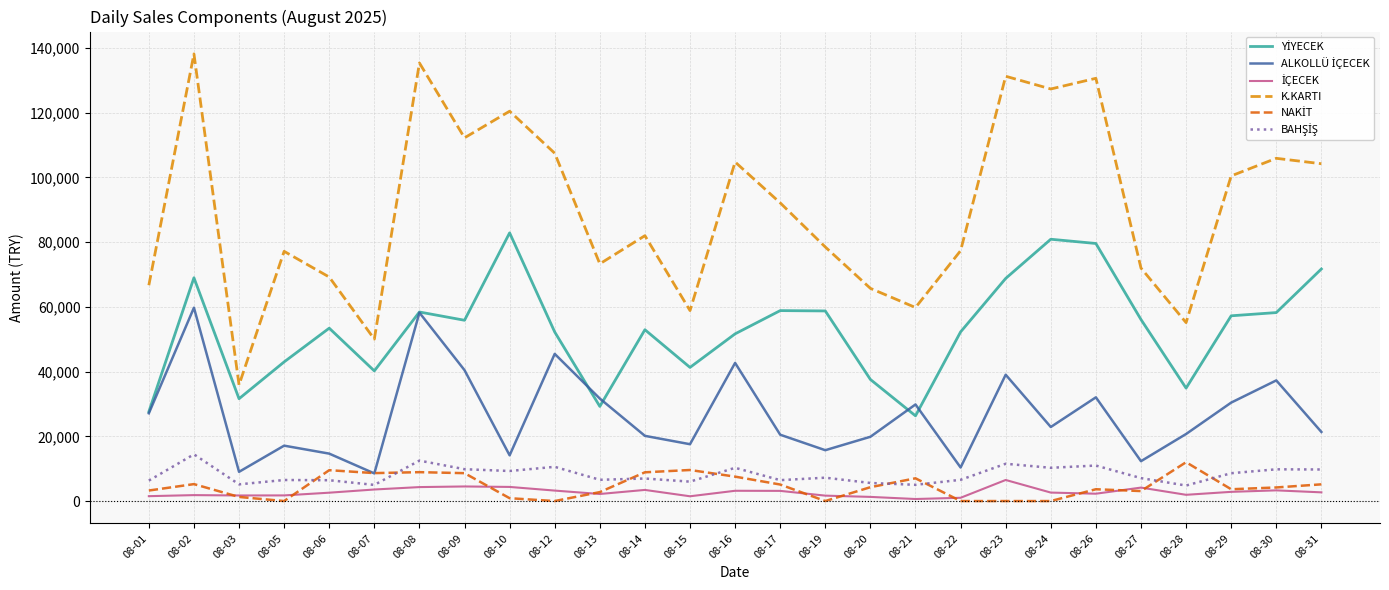

What is the greatest value displayed?

138183.0